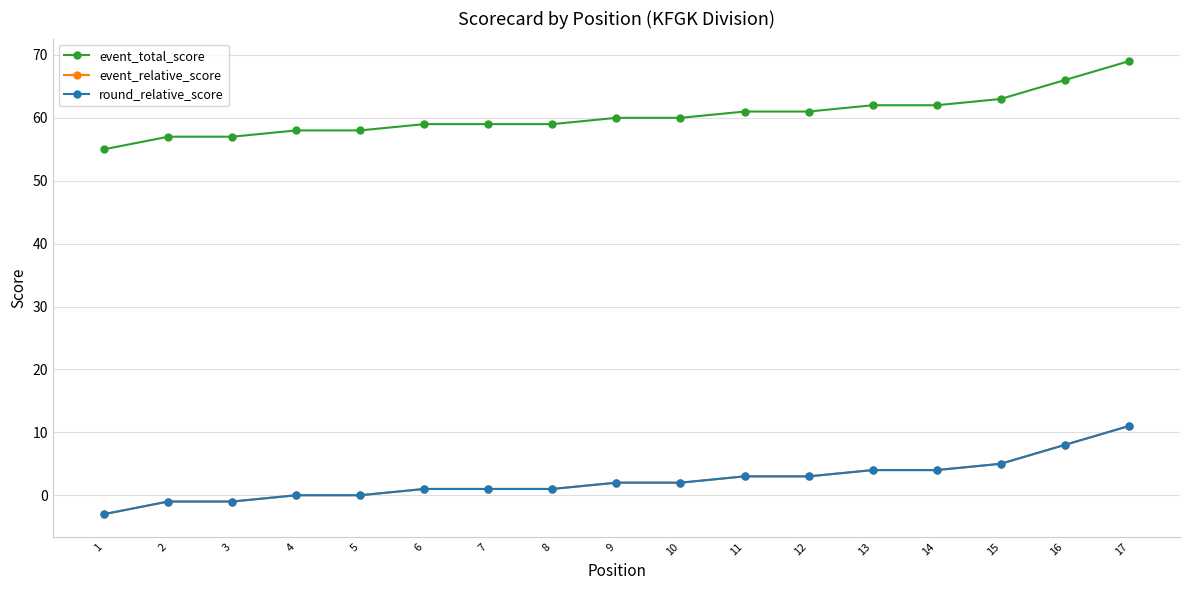

Is this an area chart (filled region under the line)?

No